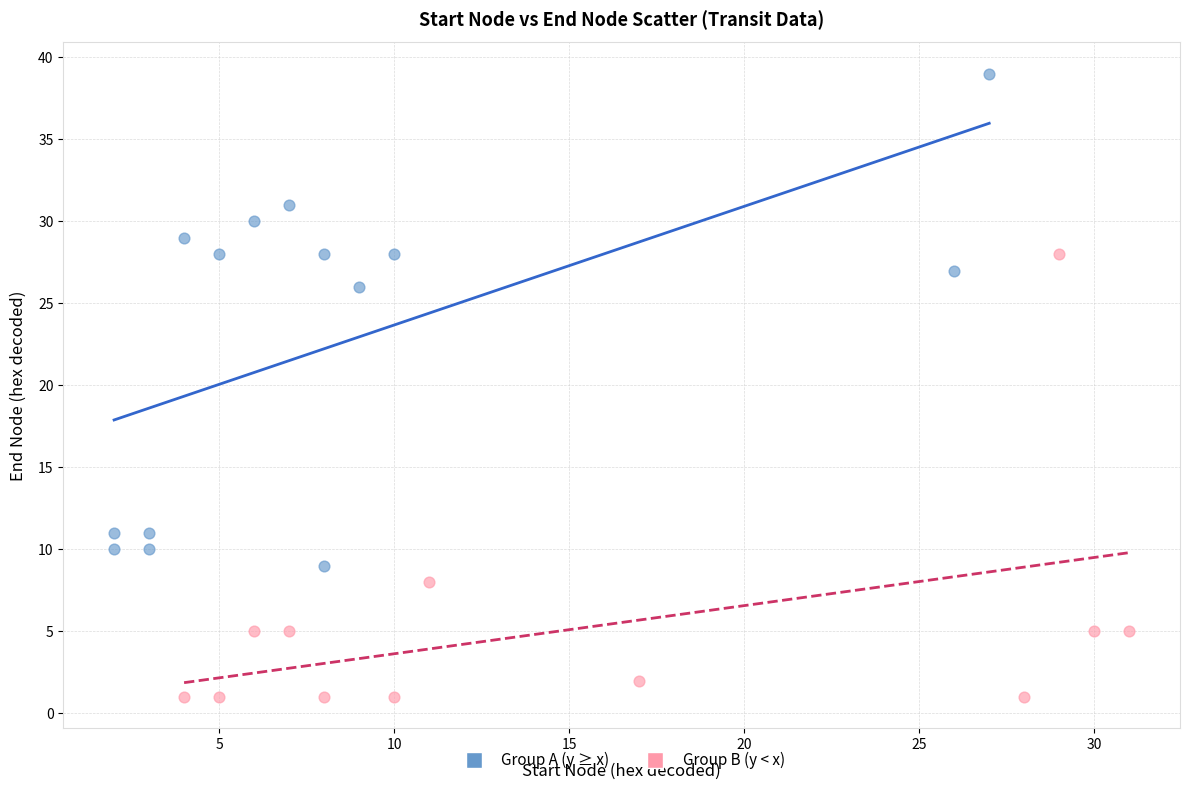

Which series has the largest Y range (max minus min)?

Group A (y ≥ x)